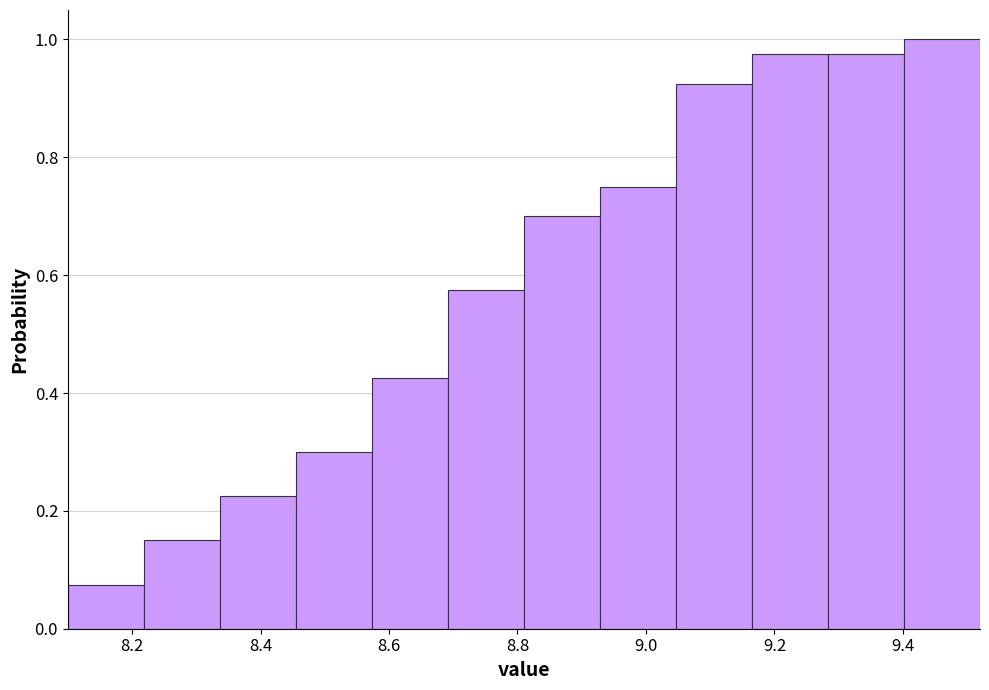

Over which range of the x-axis is the bar tallest?

9.40 to 9.52